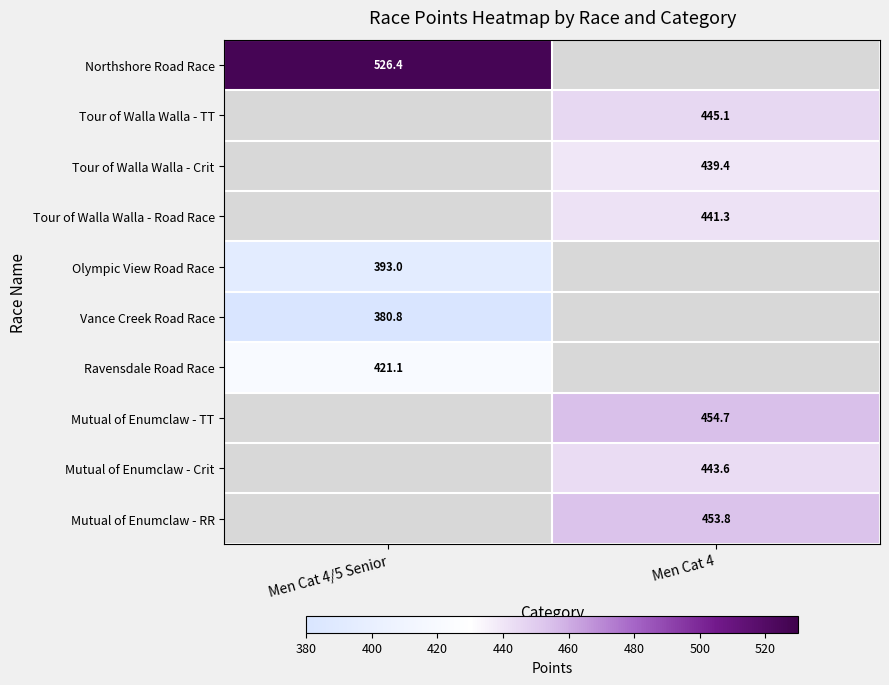

Is it true that Tour of Walla Walla - TT equals 160.0 at Men Cat 4?

False